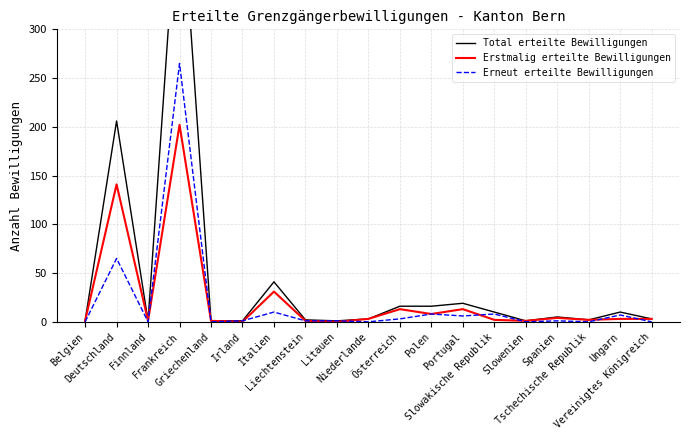

Rank the series at Belgien from highest to lowest value.

Total erteilte Bewilligungen, Erstmalig erteilte Bewilligungen, Erneut erteilte Bewilligungen